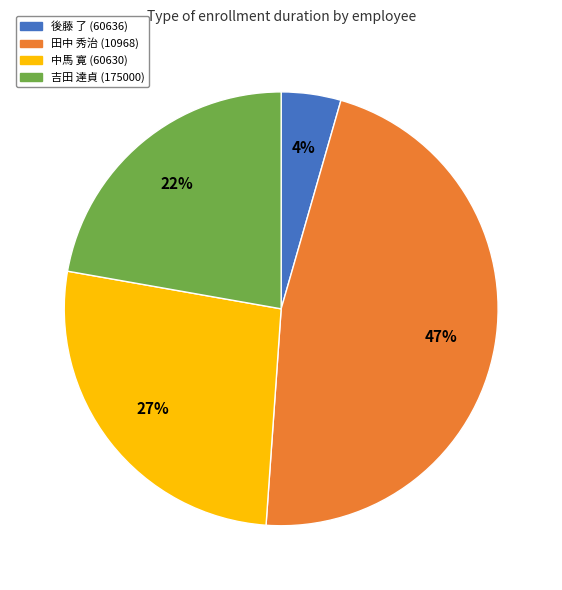

Count the number of slices in the pie.

4